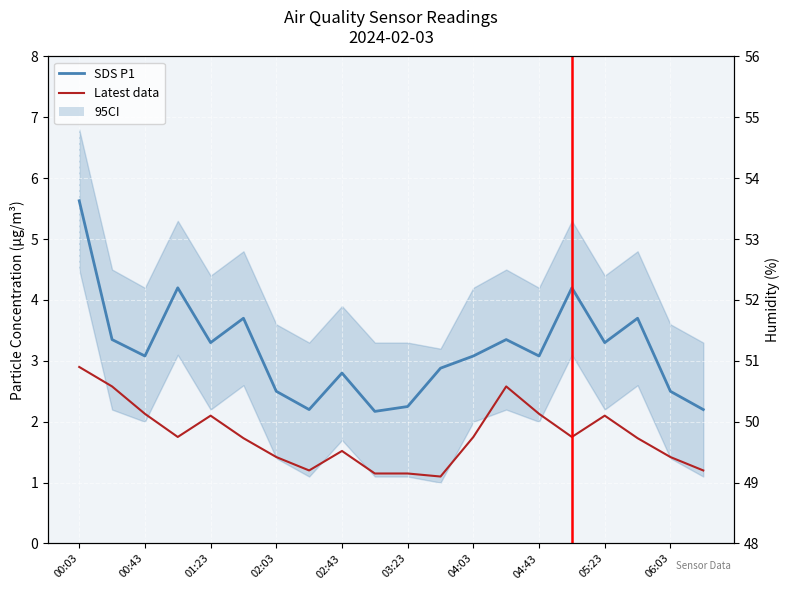

At which label does SDS P1 first exceed 3?

00:03